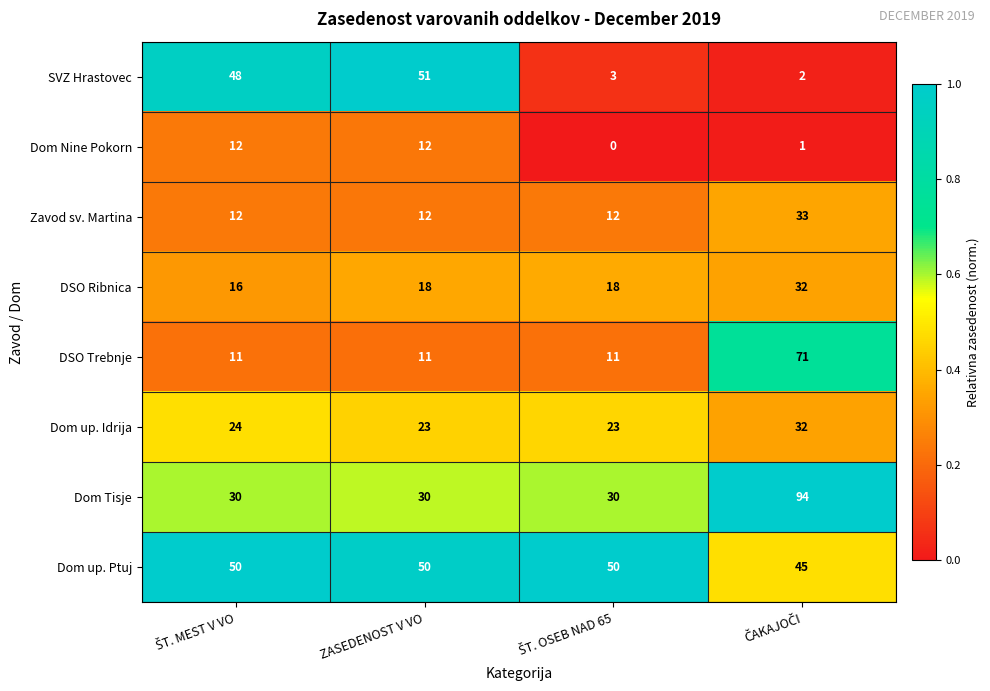

What is the average value of the Dom Nine Pokorn series?

6